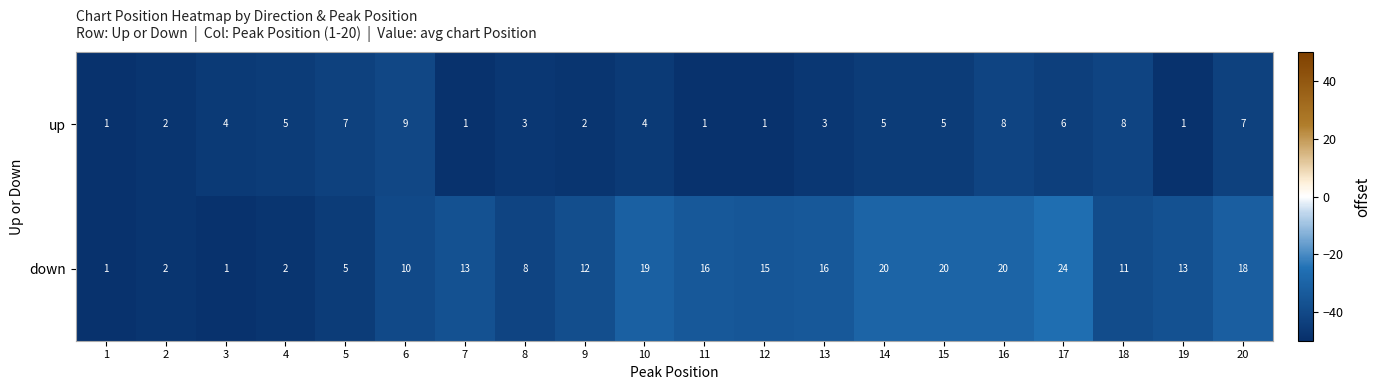

Rank the series at 16 from lowest to highest value.

up, down